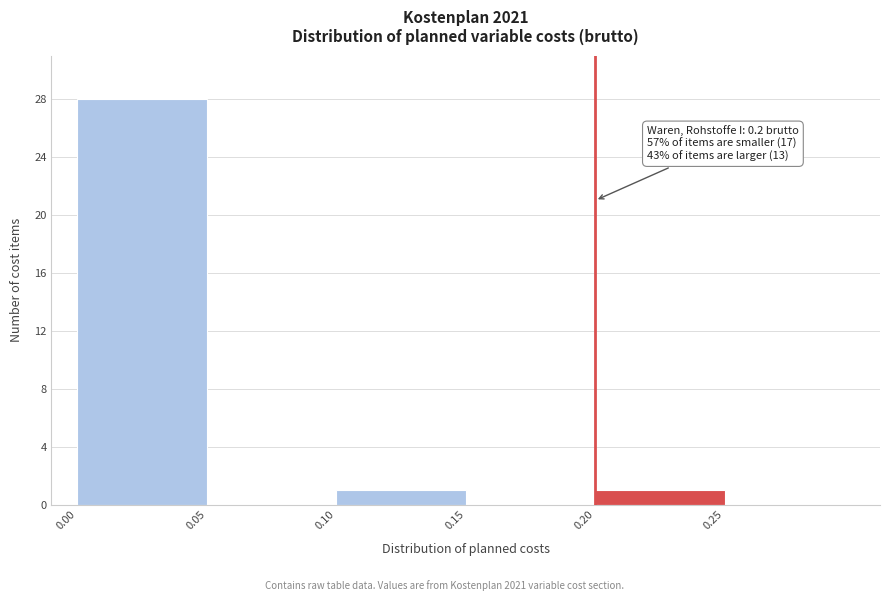

Over which range of the x-axis is the bar tallest?

0.00 to 0.05